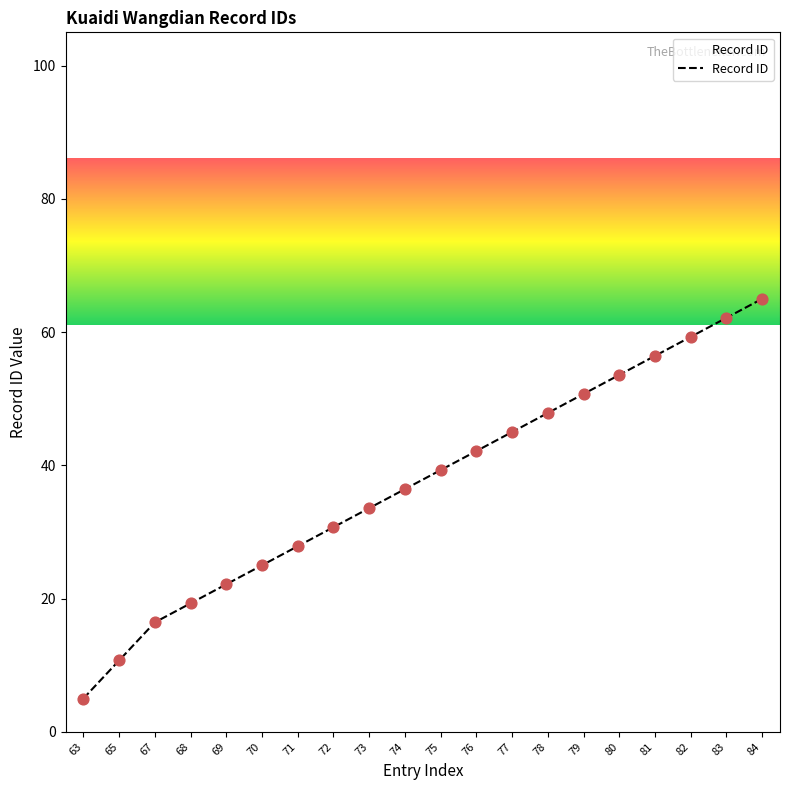

Between 77 and 80, which is larger?

80